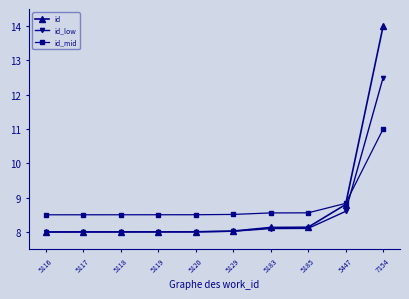

What is the approximate value of id_low at 7154?

12.5